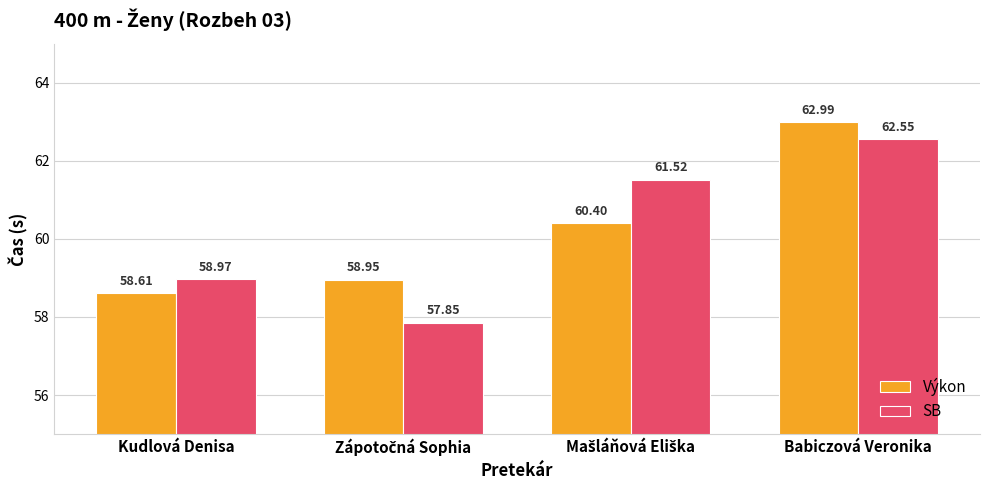

Count the Výkon values in the range 58 to 62.

3